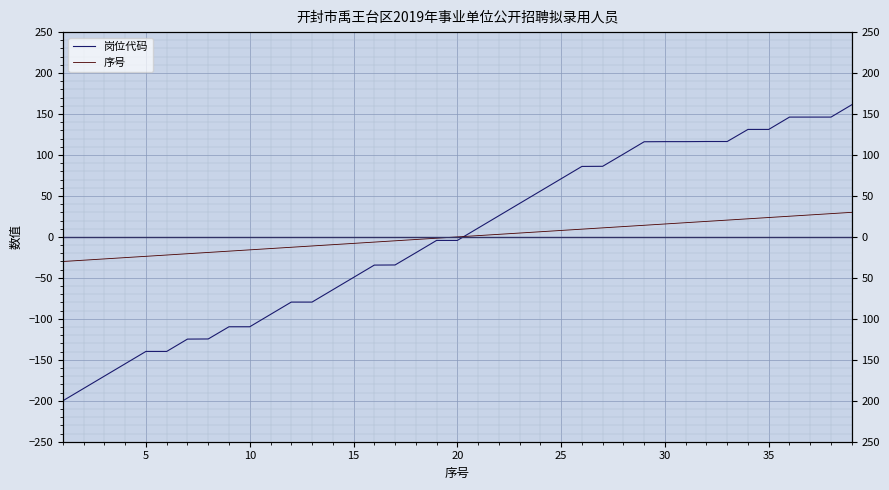

How many negative values does the 序号 series have?

19